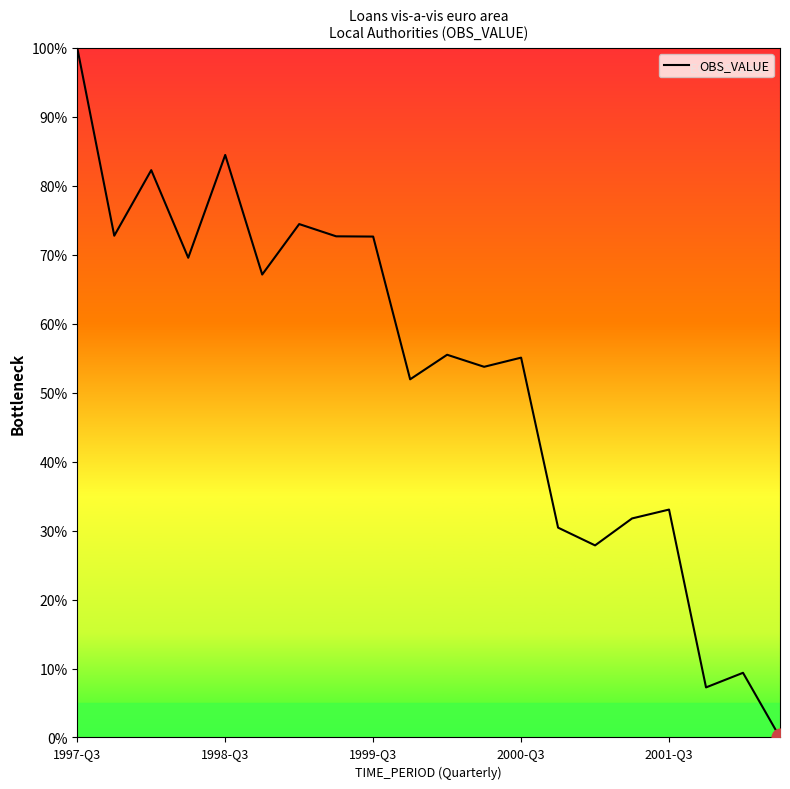

What is the maximum value shown in the chart?

100.0